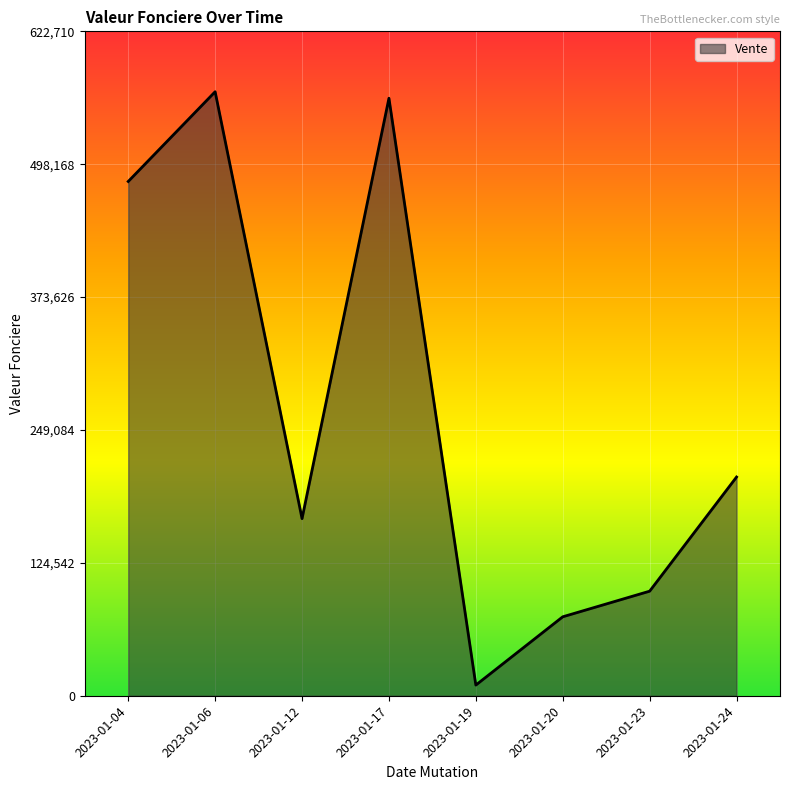

Which category has the lowest value across all series?

2023-01-19